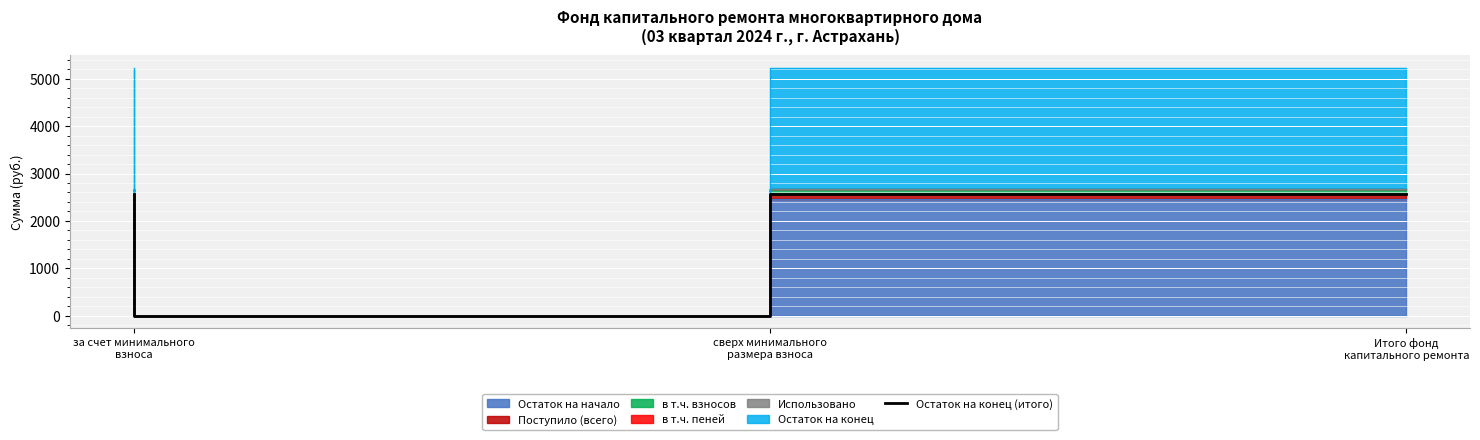

What is the ratio of the value at за счет минимального
взноса to the value at Итого фонд
капитального ремонта?

1.0